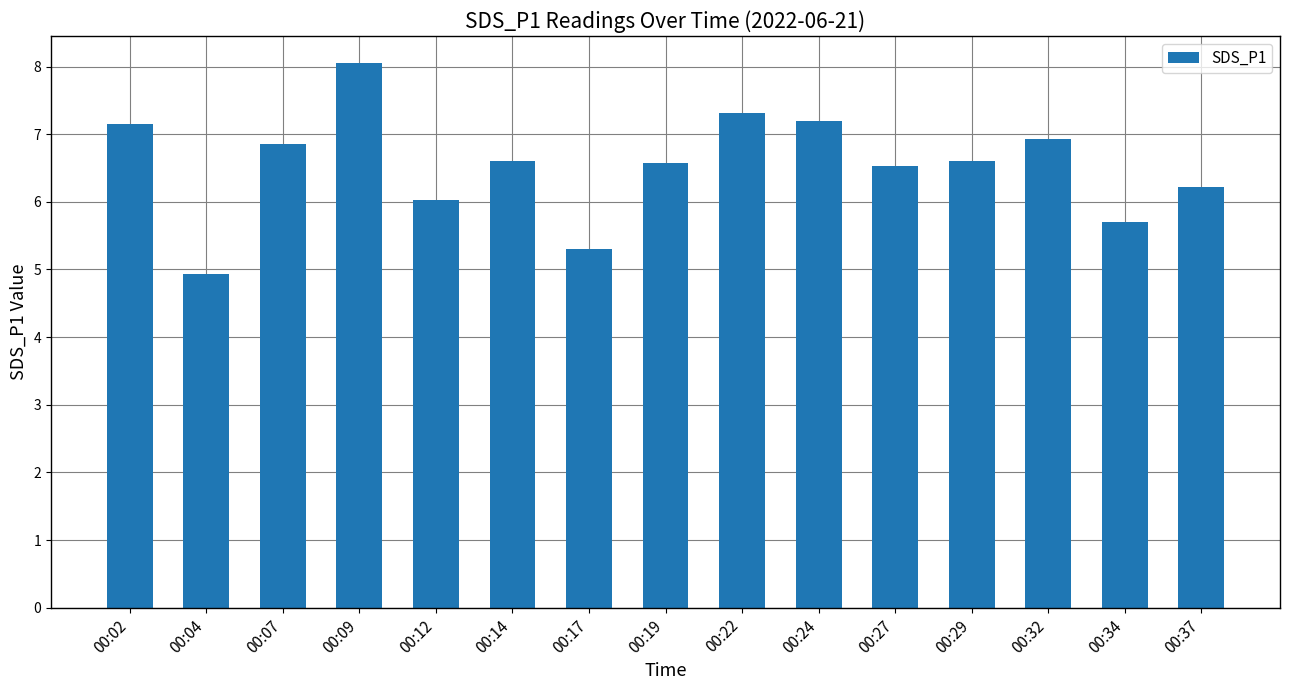

Approximately how many times larger is the value at 00:04 compared to 00:19?

0.8